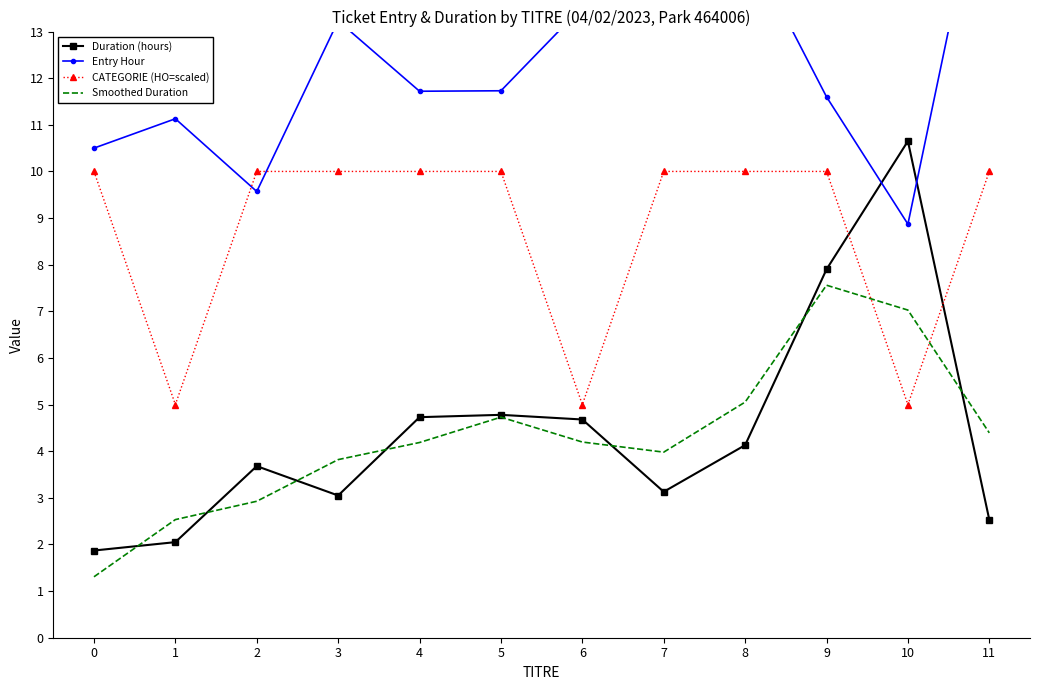

Does the chart have visible grid lines?

No